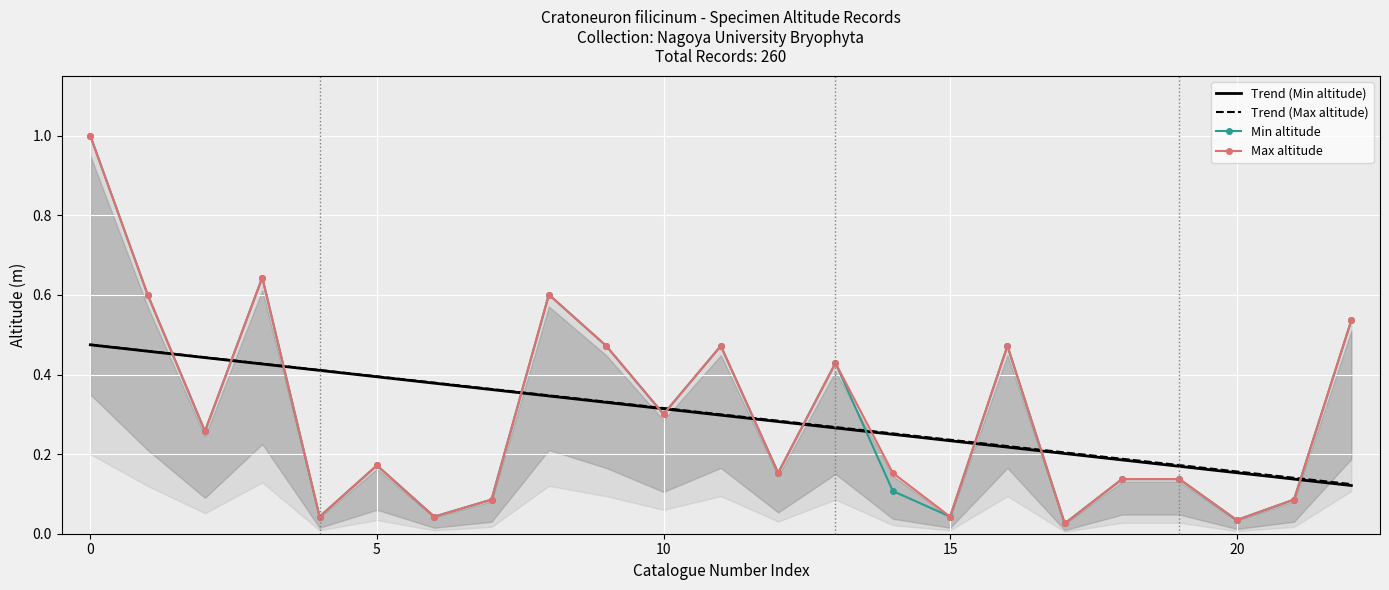

Which category has the lowest value in the Min altitude series?

17